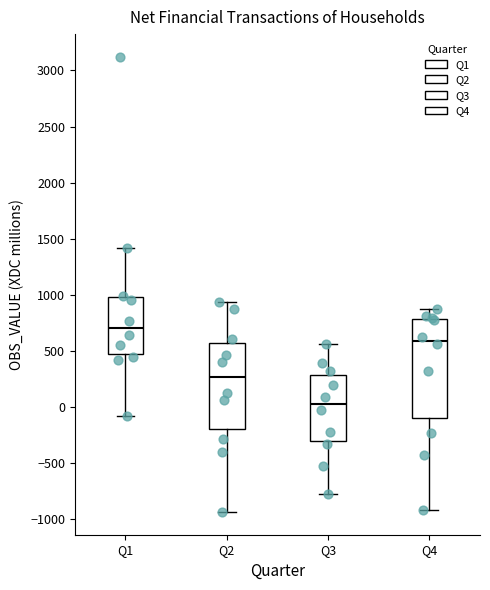

Which box has the lowest median line?

Q3